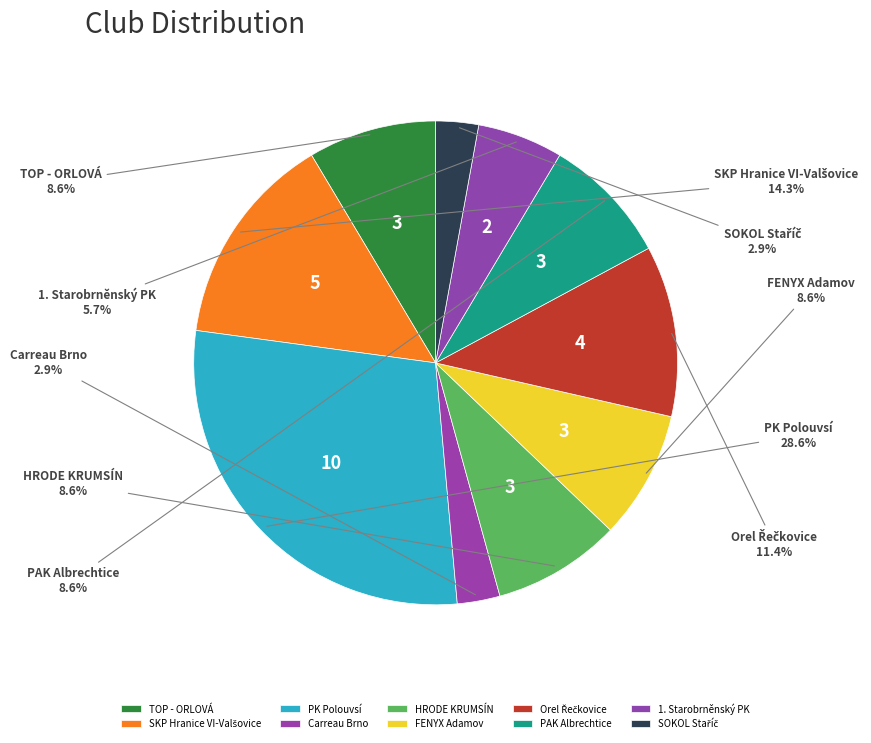

What percentage do HRODE KRUMSÍN and PK Polouvsí together represent?

37.1%